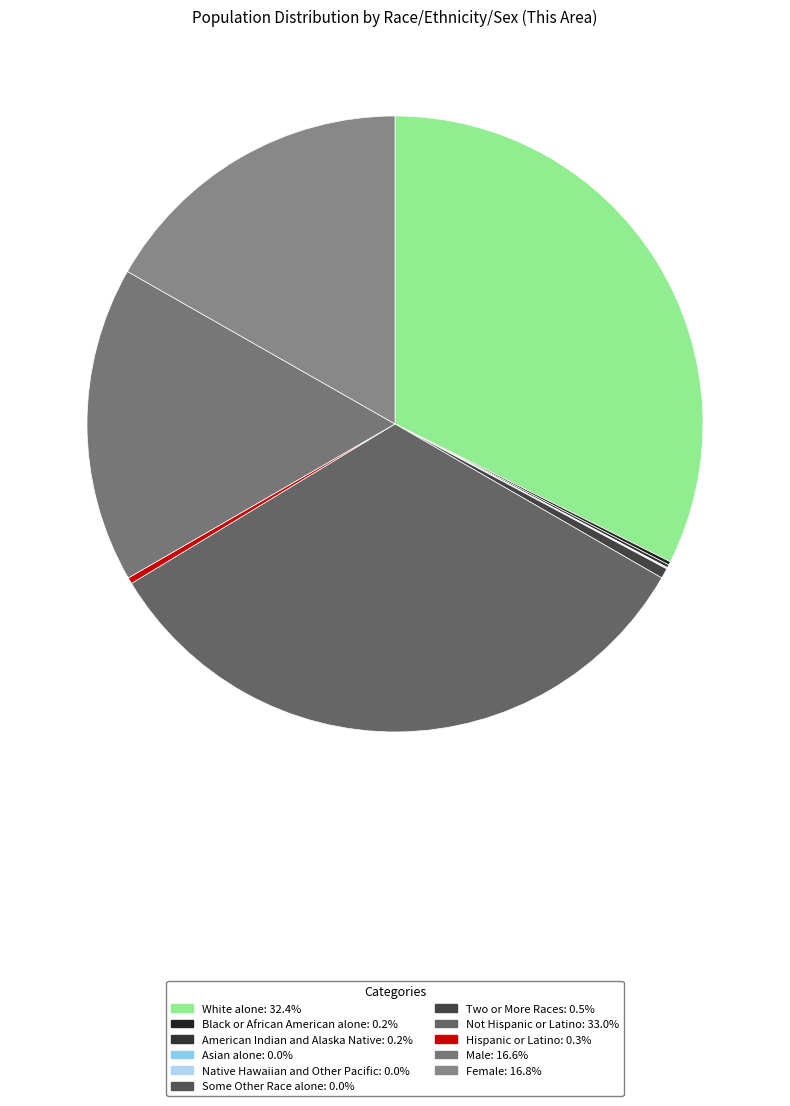

To the nearest percent, what is the difference between the Two or More Races and Not Hispanic or Latino slice percentages?

32%